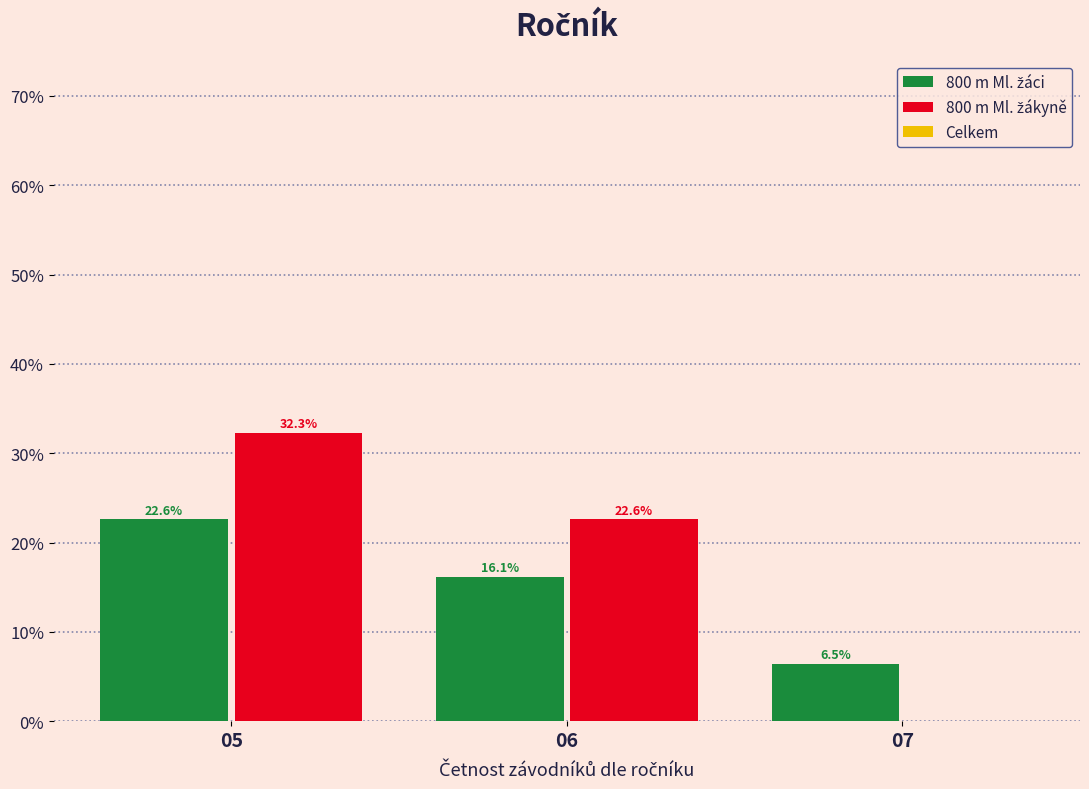

What is the maximum value shown in the chart?

32.3